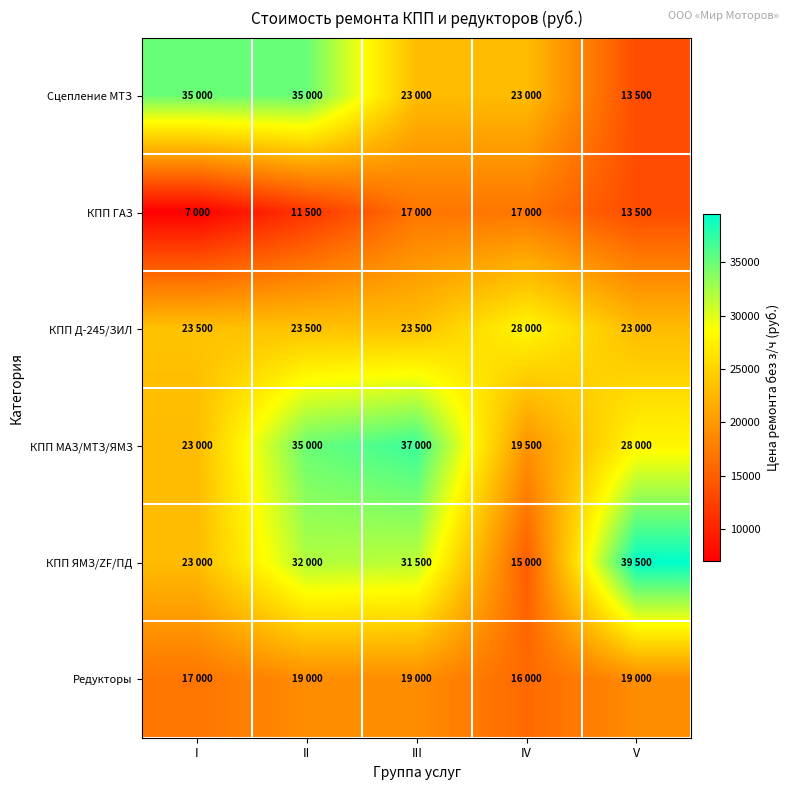

Which series has the largest range (max minus min)?

КПП ЯМЗ/ZF/ПД